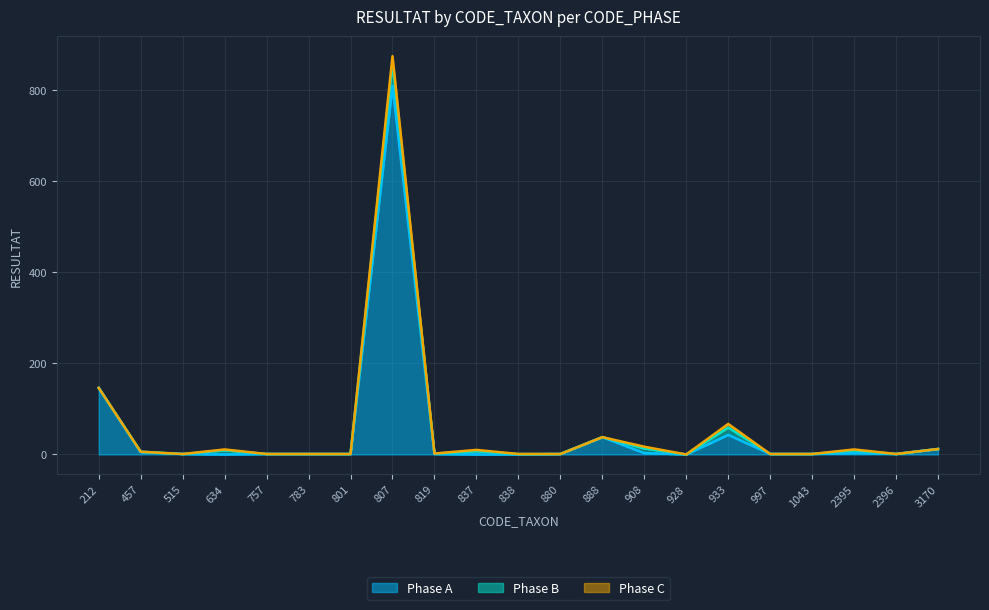

At how many categories does at least one series exceed 164?

1